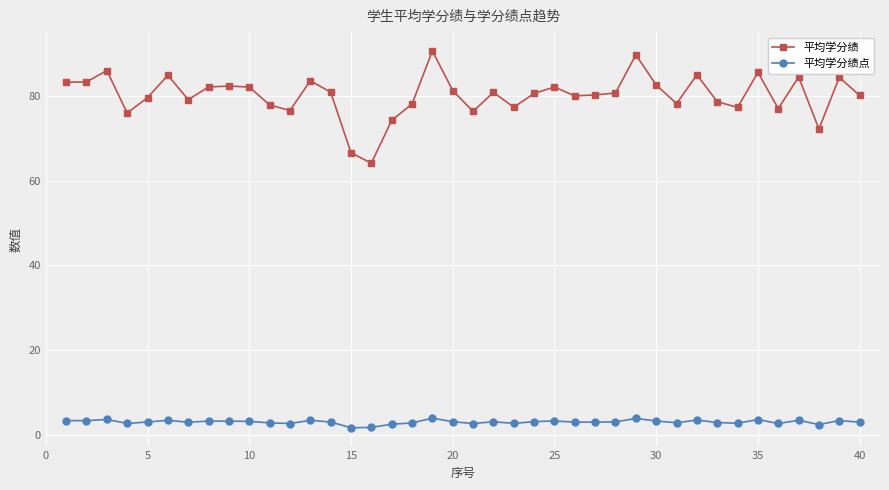

Count the number of categories in the chart.

40